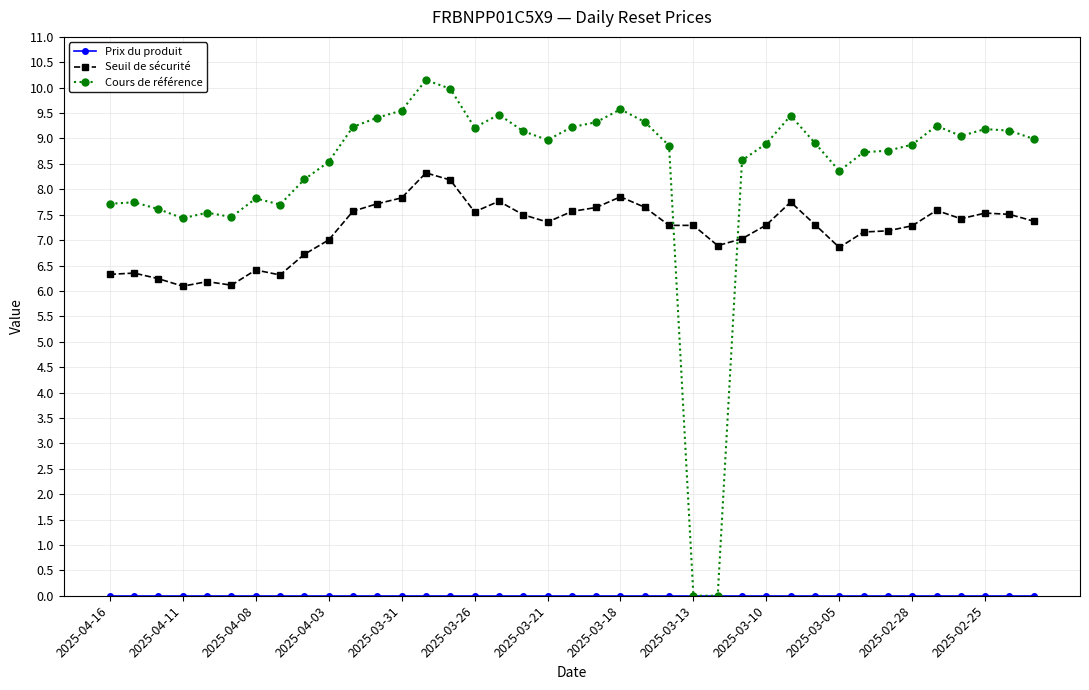

What is the greatest value displayed?

10.2